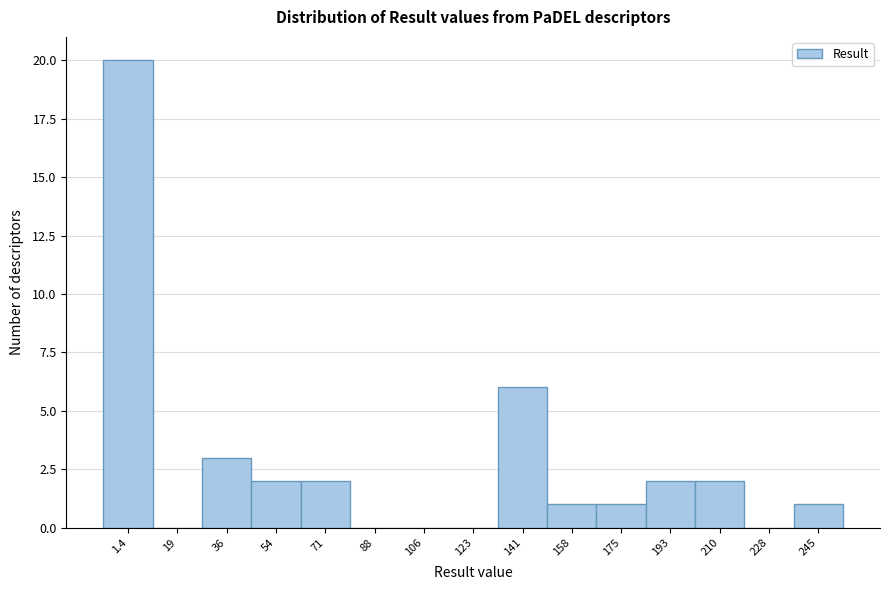

Reading left to right, transcribe all the data shown in this chart.

1.4=20	19=0	36=3	54=2	71=2	88=0	106=0	123=0	141=6	158=1	175=1	193=2	210=2	228=0	245=1